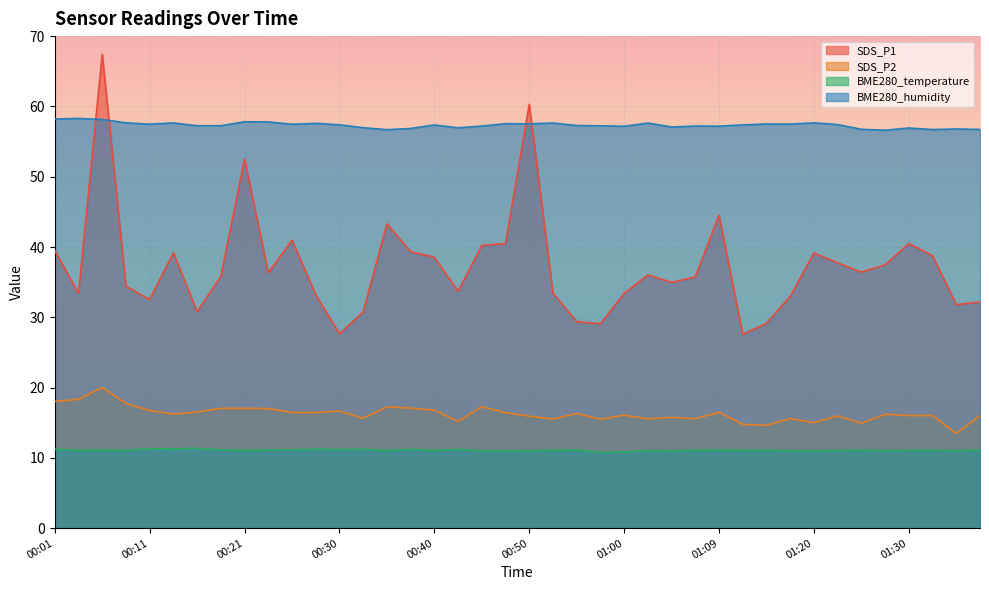

Where is the first local maximum for SDS_P2?

00:06